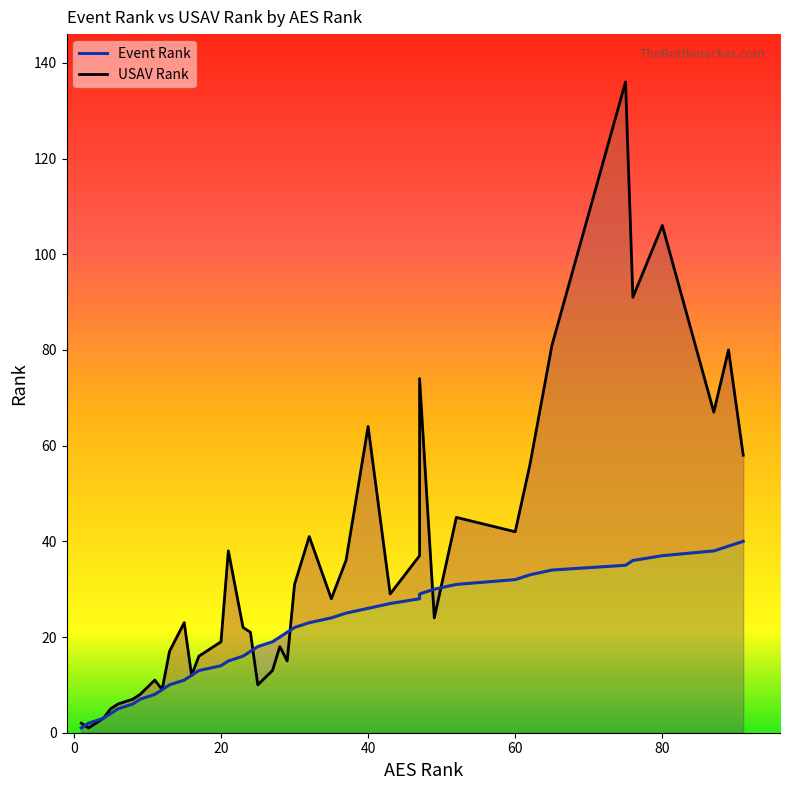

Which category has the highest value in the USAV Rank series?

75